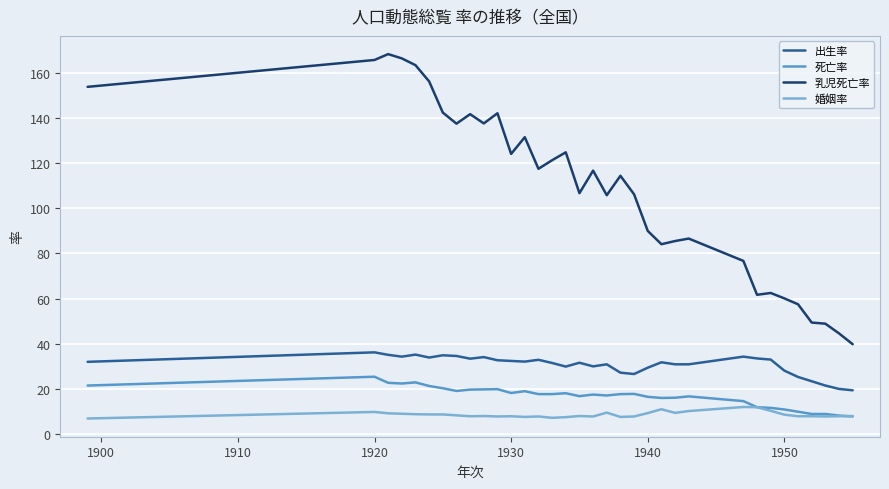

True or false: 乳児死亡率 and 婚姻率 cross at least once.

False